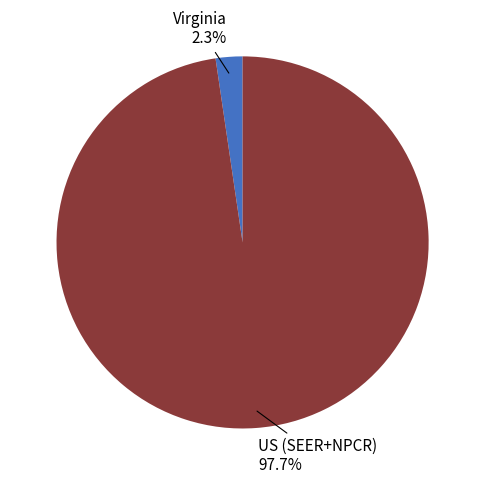

How many segments does this pie chart have?

2